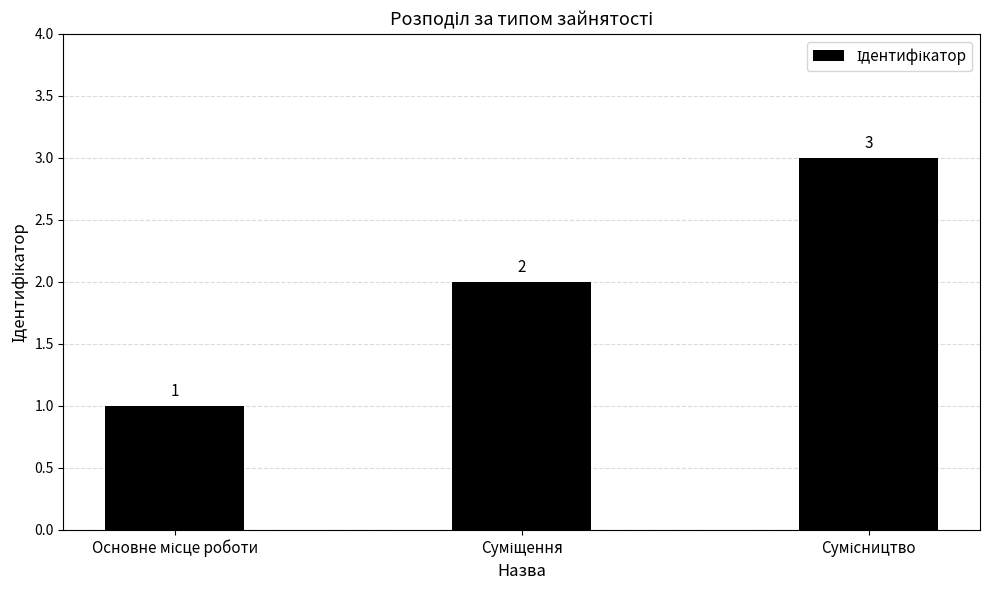

What is the value of the 3rd bar from the left?

3